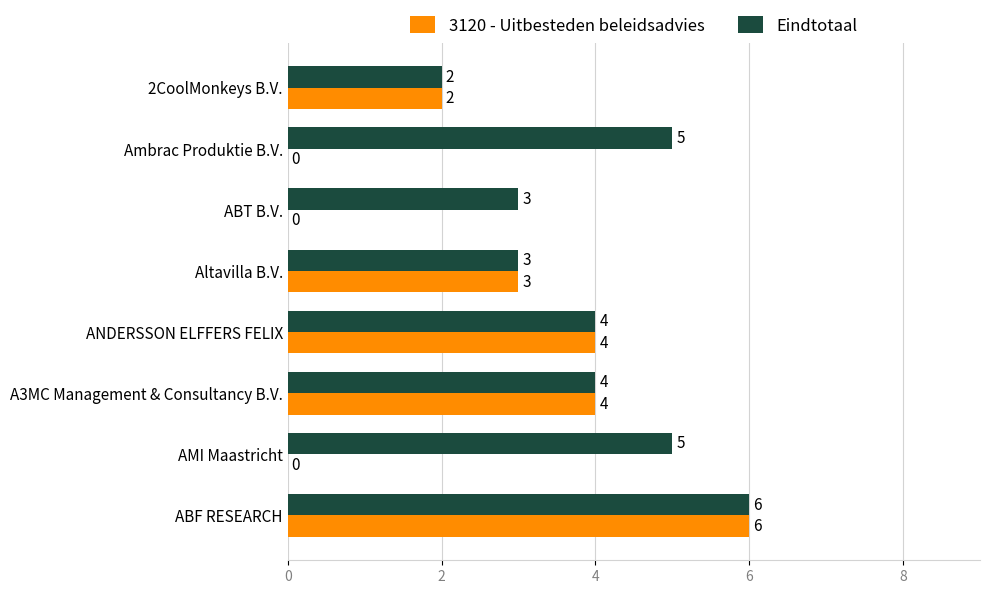

How many 3120 - Uitbesteden beleidsadvies values are between 0 and 4?

7